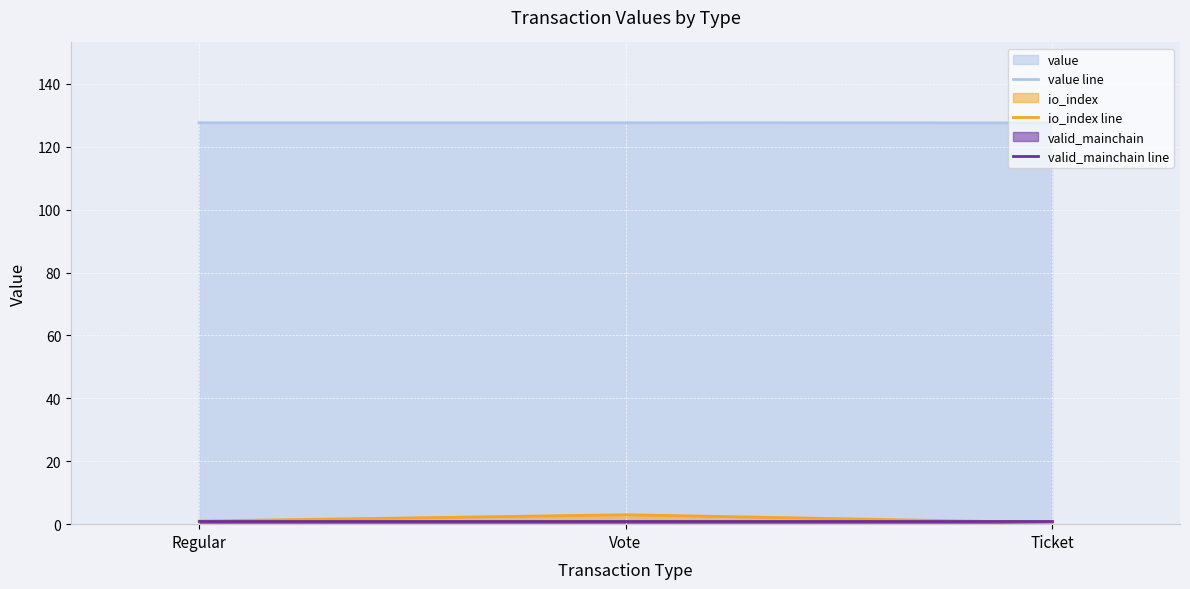

At Vote, list the series in order from largest to smallest.

value line, io_index line, valid_mainchain line